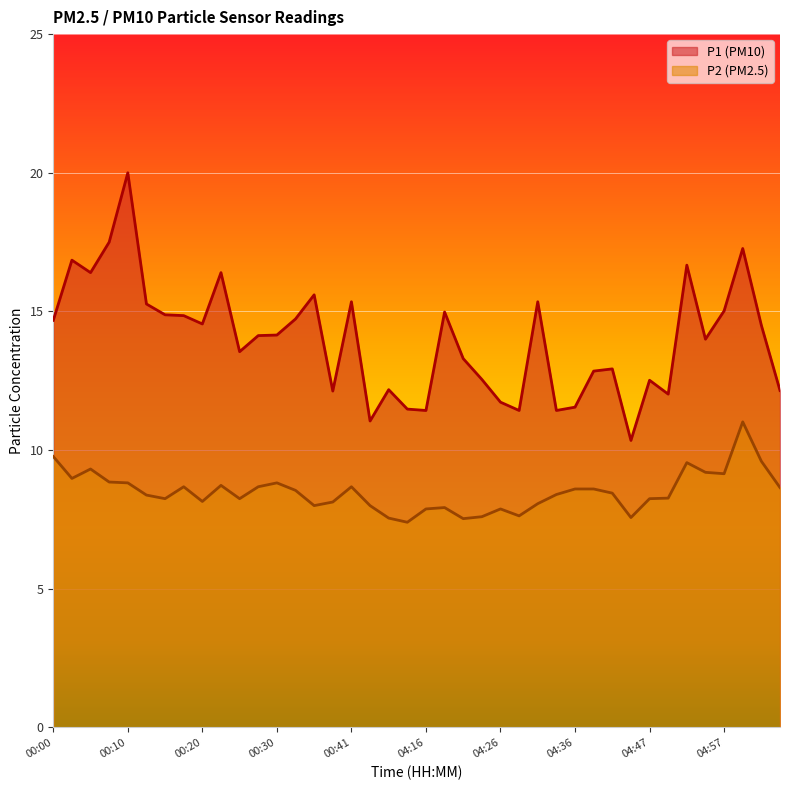

What is the label of the 18th point from the right?

04:21